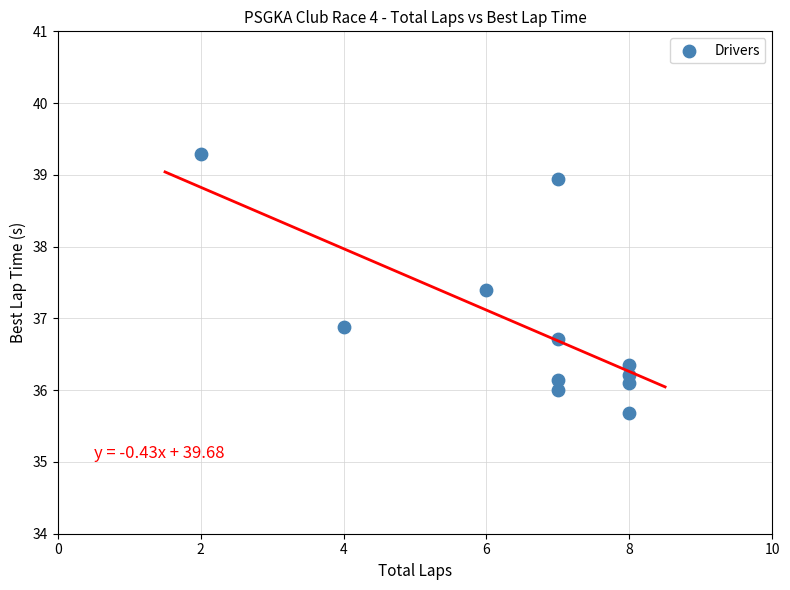

What is the range of Y values (max minus min)?

3.6